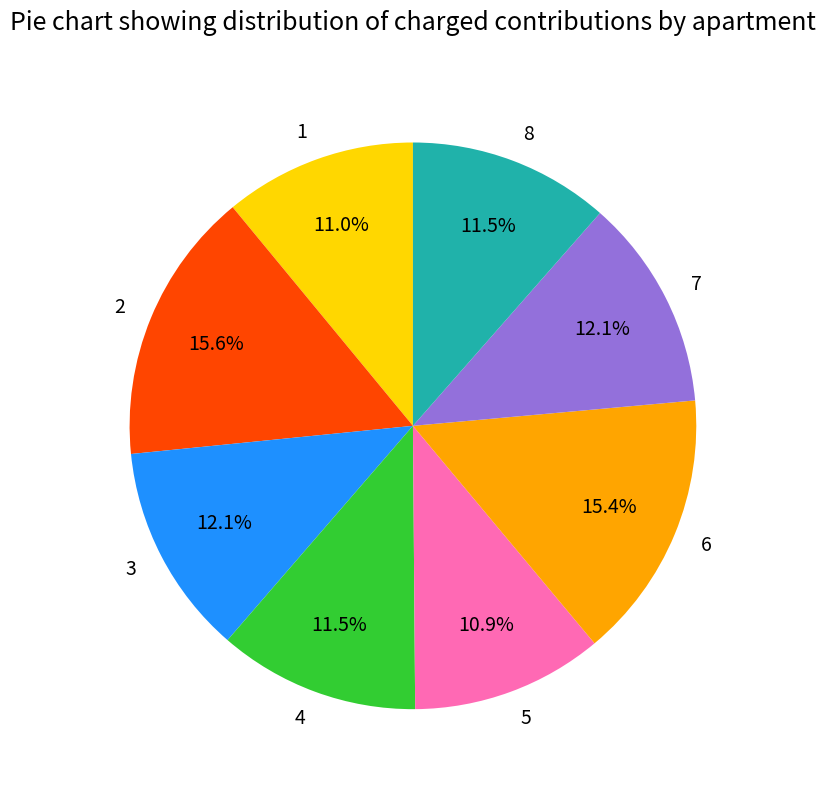

To the nearest percent, what portion does 1 represent?

11%